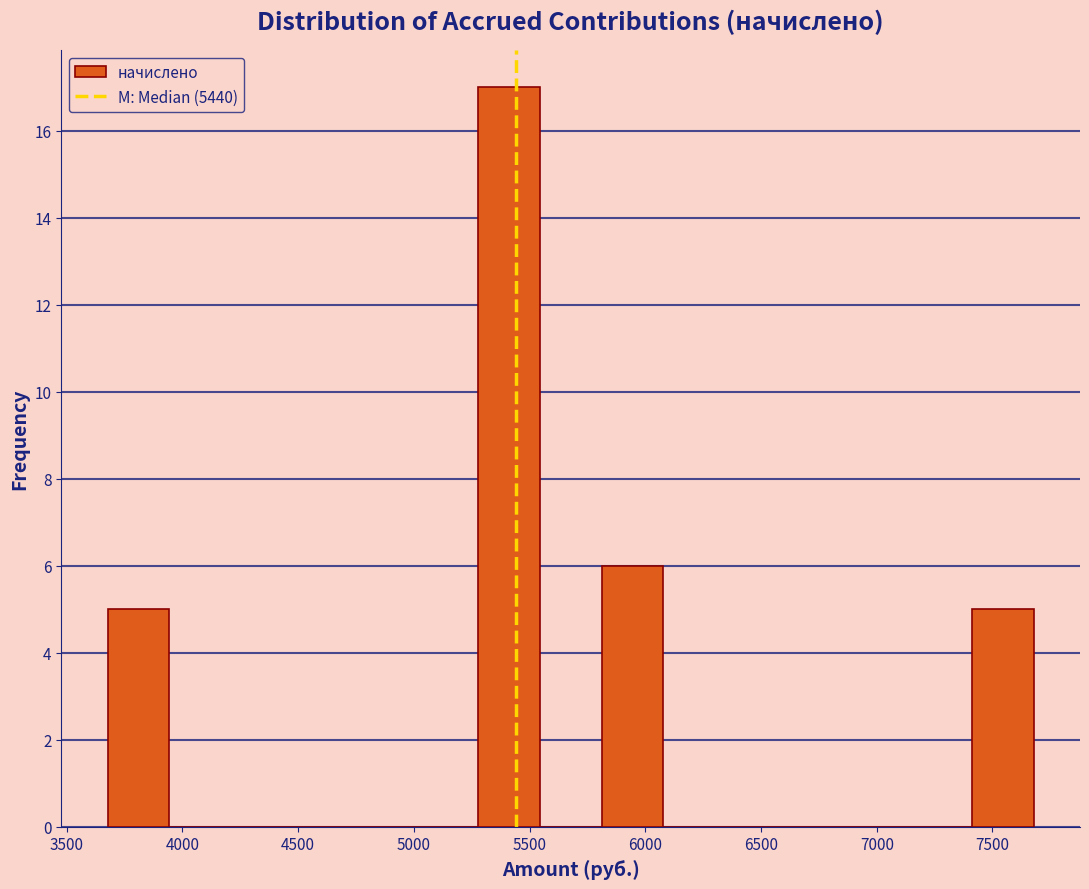

Reading left to right, transcribe this chart: for each bar, give the range it covers on the x-axis and its height. Neither the bar edges nor the heights are printed on the chart, so give them approximately, as read against the axes.

3700 to 3950: 5
3950 to 4200: 0
4200 to 4500: 0
4500 to 4750: 0
4750 to 5000: 0
5000 to 5300: 0
5300 to 5550: 17
5550 to 5800: 0
5800 to 6100: 6
6100 to 6350: 0
6350 to 6600: 0
6600 to 6900: 0
6900 to 7150: 0
7150 to 7400: 0
7400 to 7700: 5